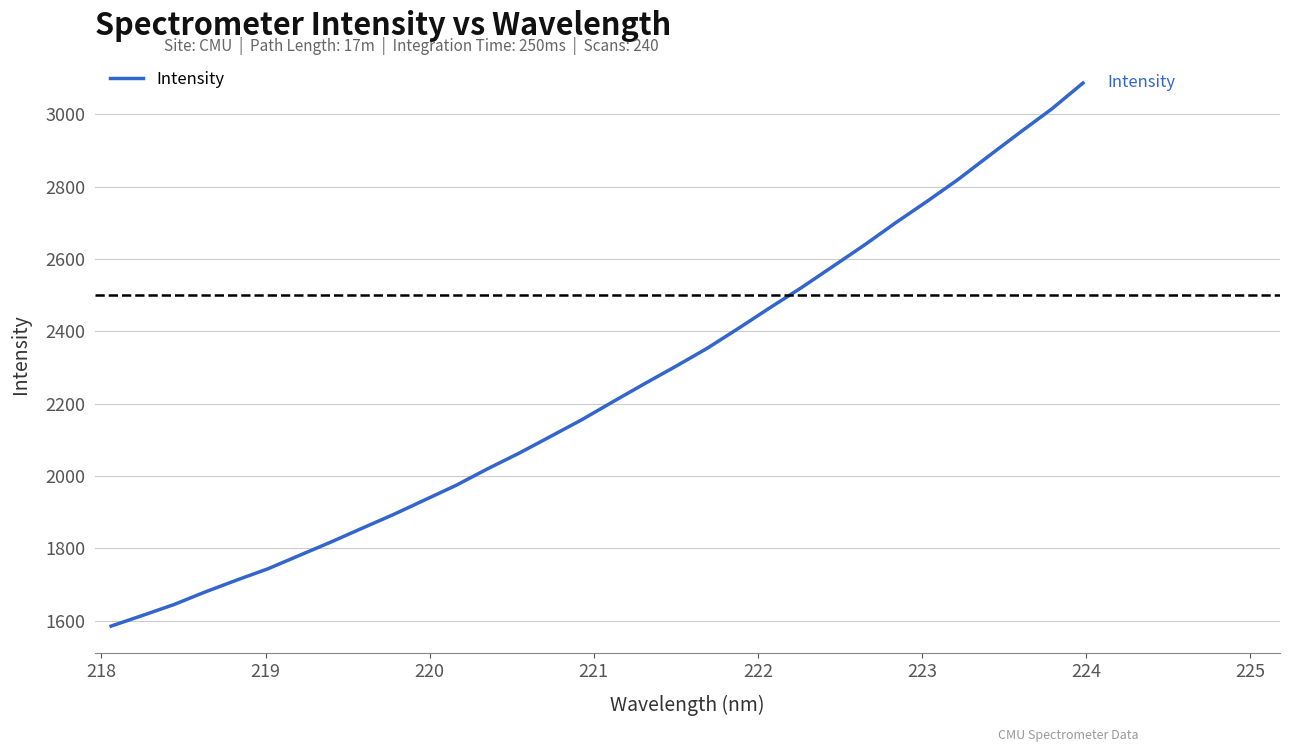

What is the smallest value displayed?

1584.8